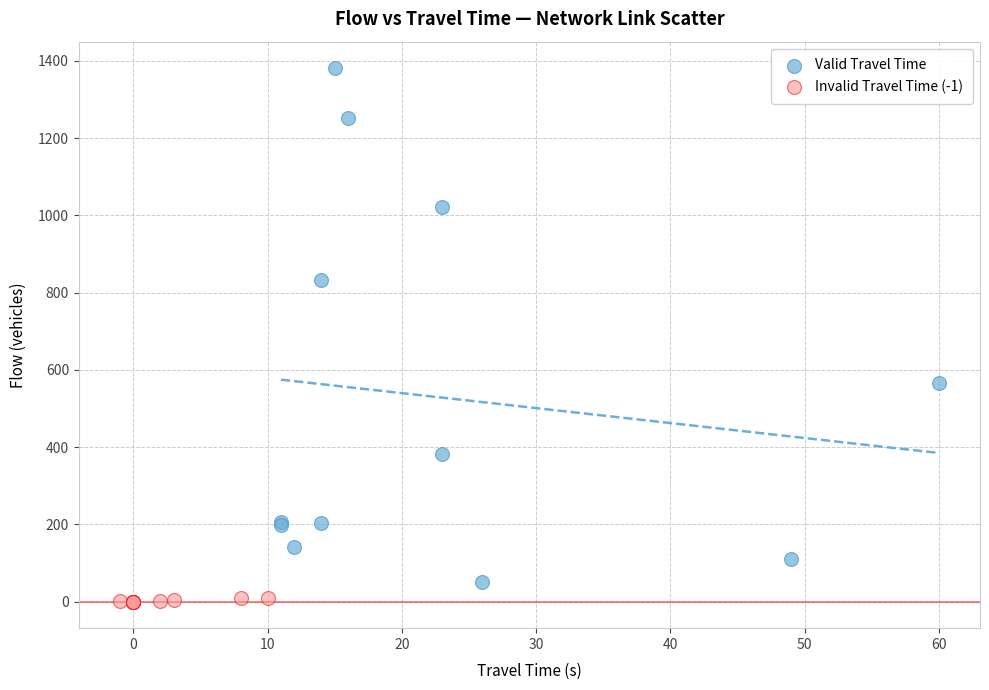

Which series reaches the minimum Y coordinate?

Invalid Travel Time (-1)